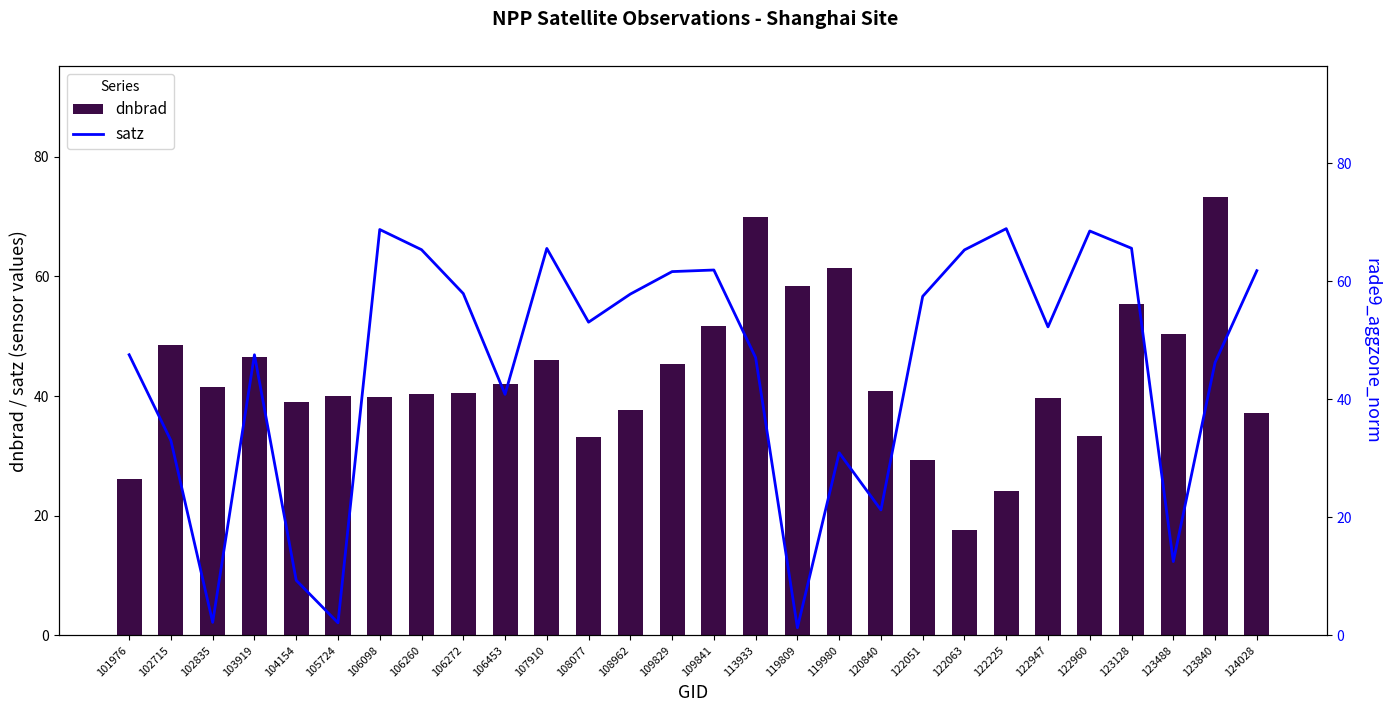

Are the bars grouped side by side (vs. stacked)?

Yes